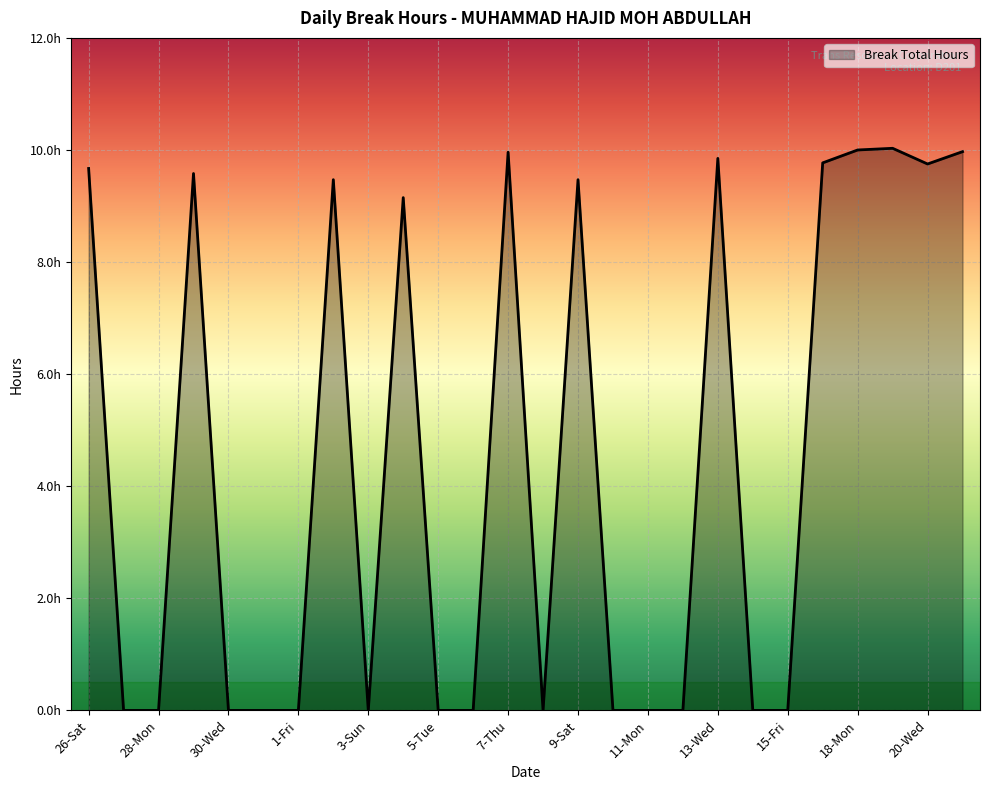

Reading left to right, transcribe all the data shown in this chart.

26-Sat=9.7	27-Sun=0.0	28-Mon=0.0	29-Tue=9.6	30-Wed=0.0	31-Thu=0.0	1-Fri=0.0	2-Sat=9.5	3-Sun=0.0	4-Mon=9.2	5-Tue=0.0	6-Wed=0.0	7-Thu=10.0	8-Fri=0.0	9-Sat=9.5	10-Sun=0.0	11-Mon=0.0	12-Tue=0.0	13-Wed=9.8	14-Thu=0.0	15-Fri=0.0	17-Sun=9.8	18-Mon=10.0	19-Tue=10.0	20-Wed=9.8	21-Thu=10.0